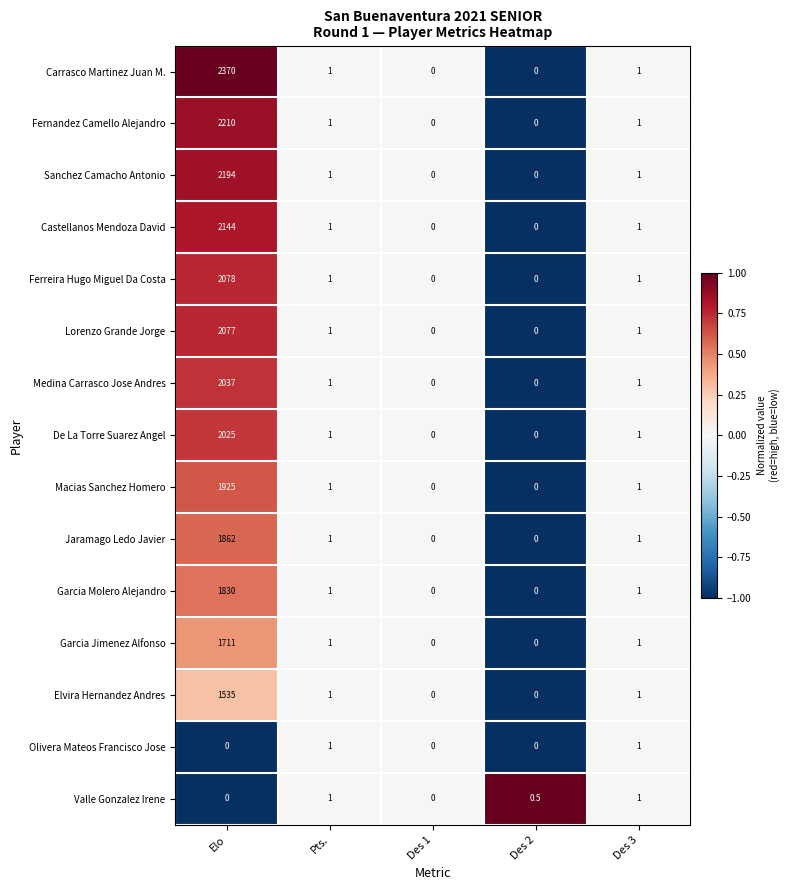

Which series has the largest total across all categories?

Carrasco Martinez Juan M.